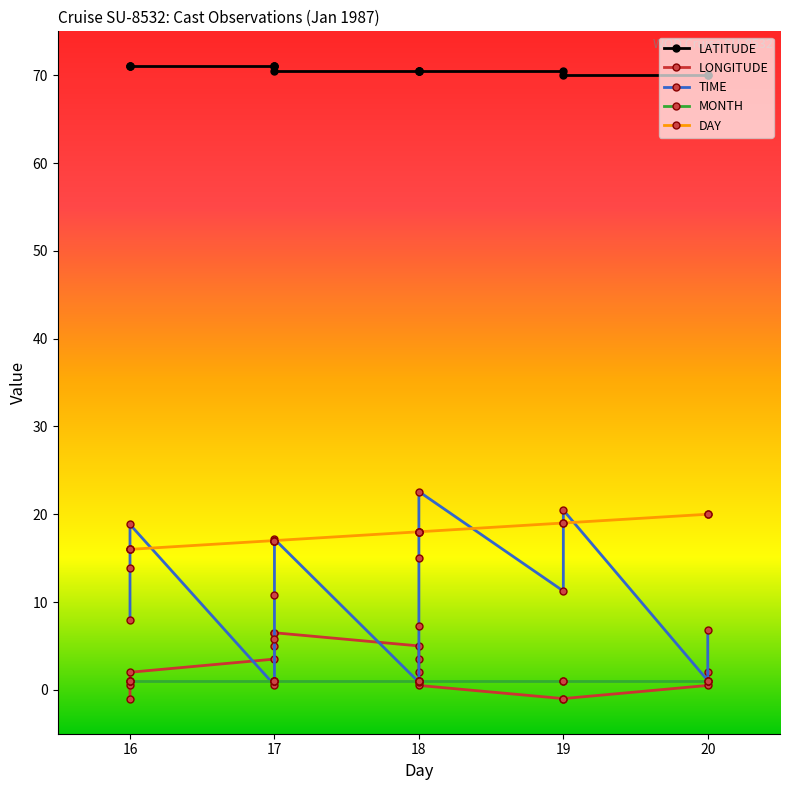

Which series has the largest range (max minus min)?

TIME